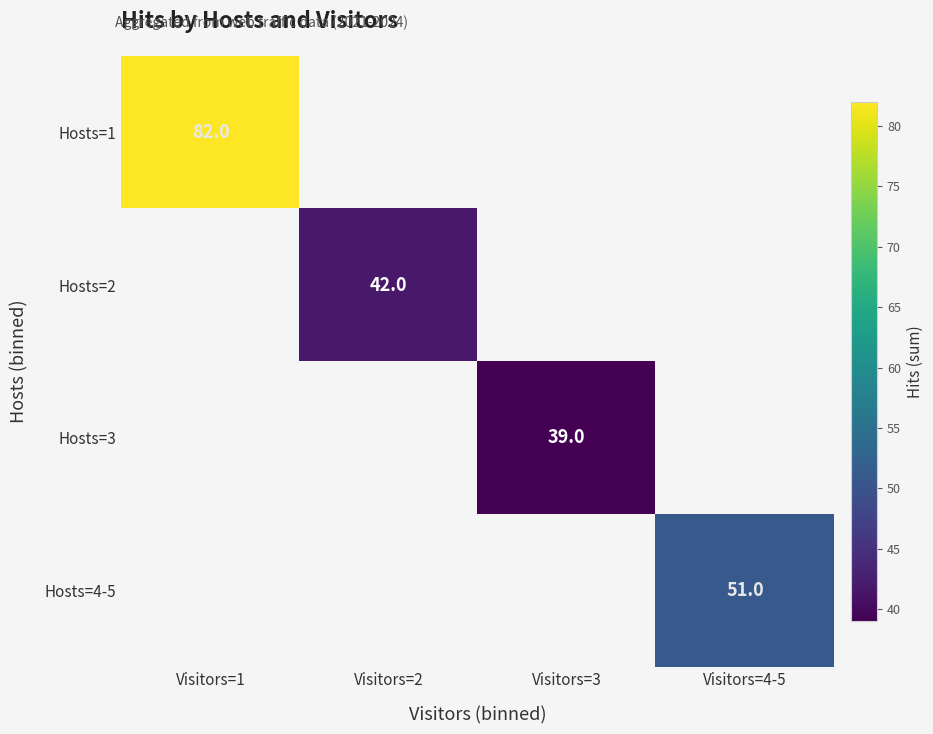

The Hosts=1 series shows 82 at Visitors=1. True or false?

True